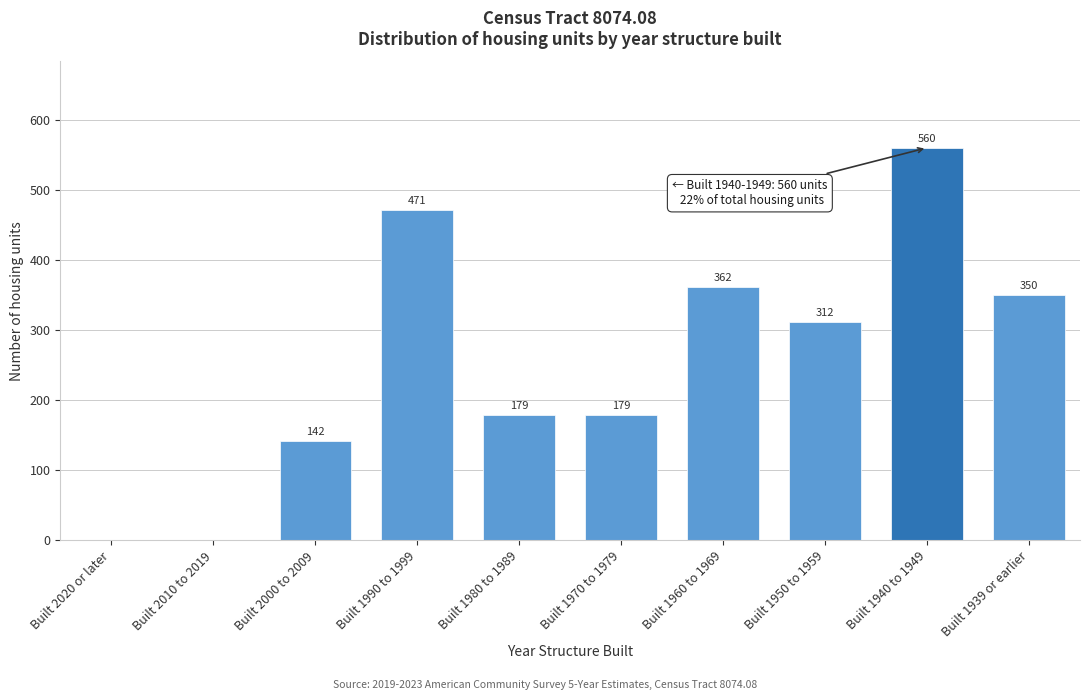

Reading right to left, transcribe all the data shown in this chart.

Built 1939 or earlier=350	Built 1940 to 1949=560	Built 1950 to 1959=312	Built 1960 to 1969=362	Built 1970 to 1979=179	Built 1980 to 1989=179	Built 1990 to 1999=471	Built 2000 to 2009=142	Built 2010 to 2019=0	Built 2020 or later=0